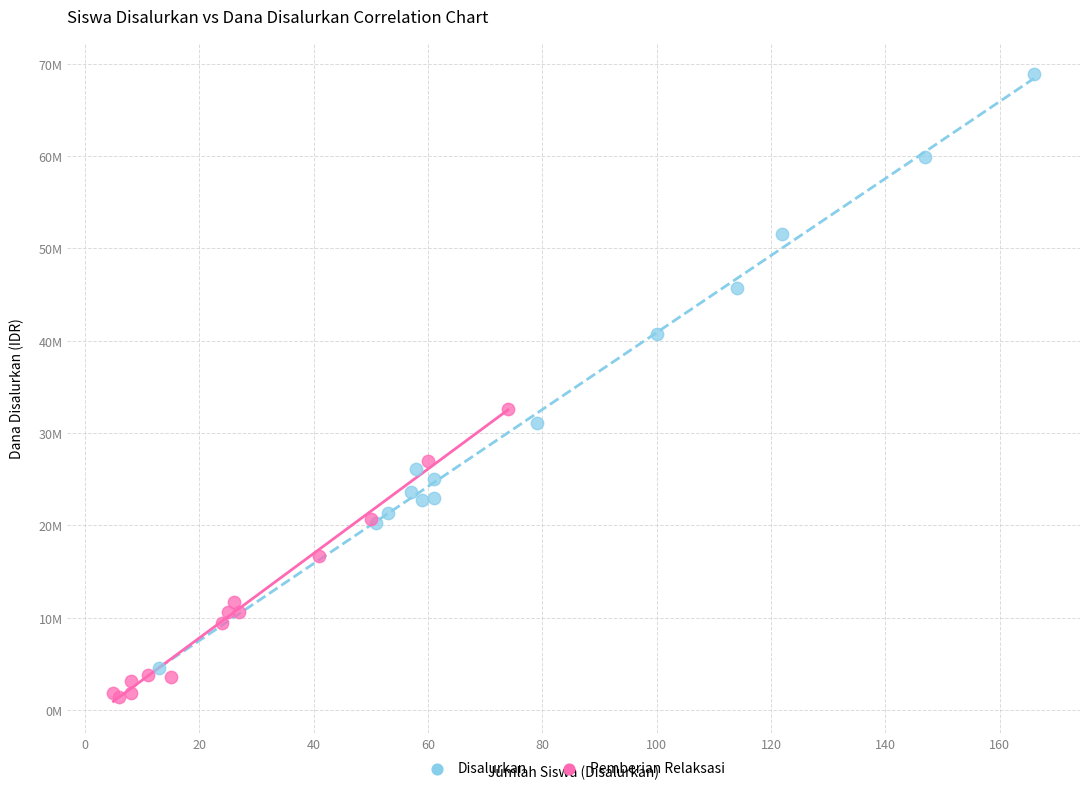

What are all the series names shown in the legend?

Disalurkan, Pemberian Relaksasi